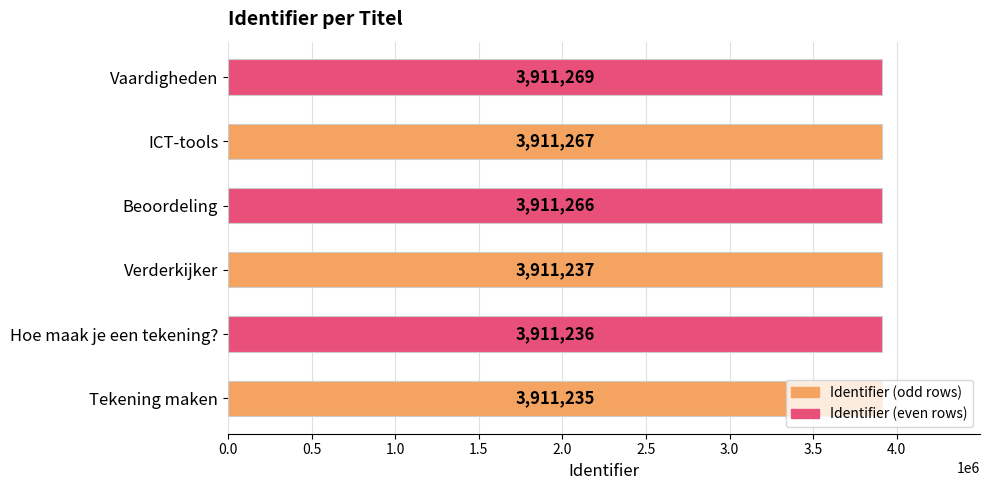

Does the chart contain stacked bars?

No